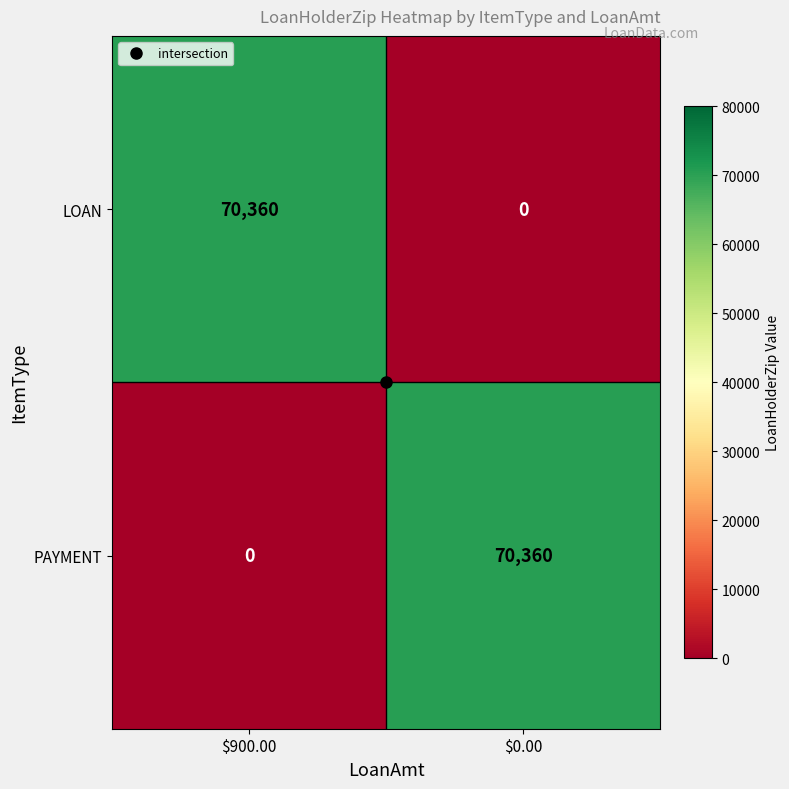

What is the total value across all series at $0.00?

70360